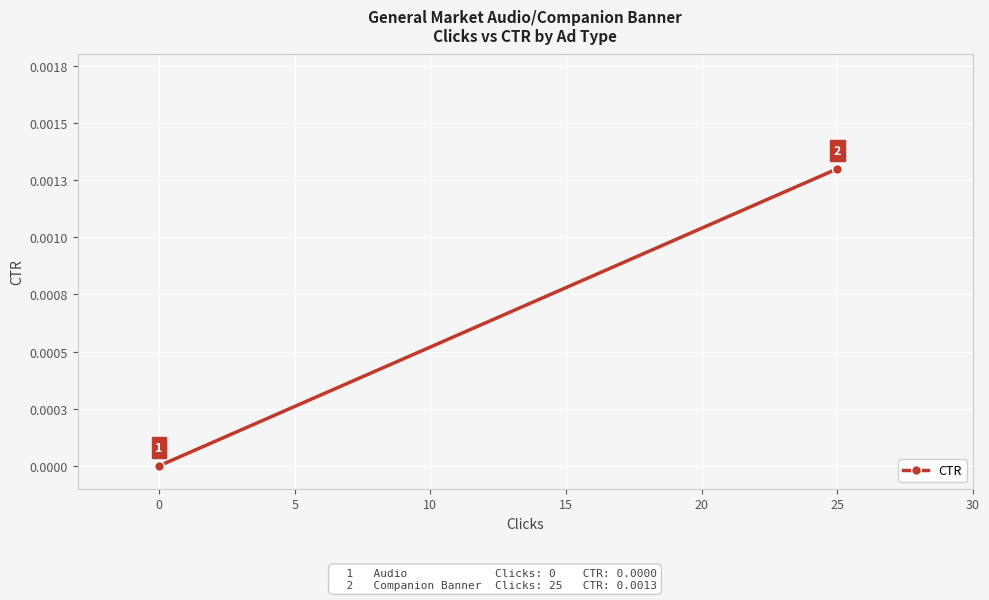

How many values exceed 0?

1